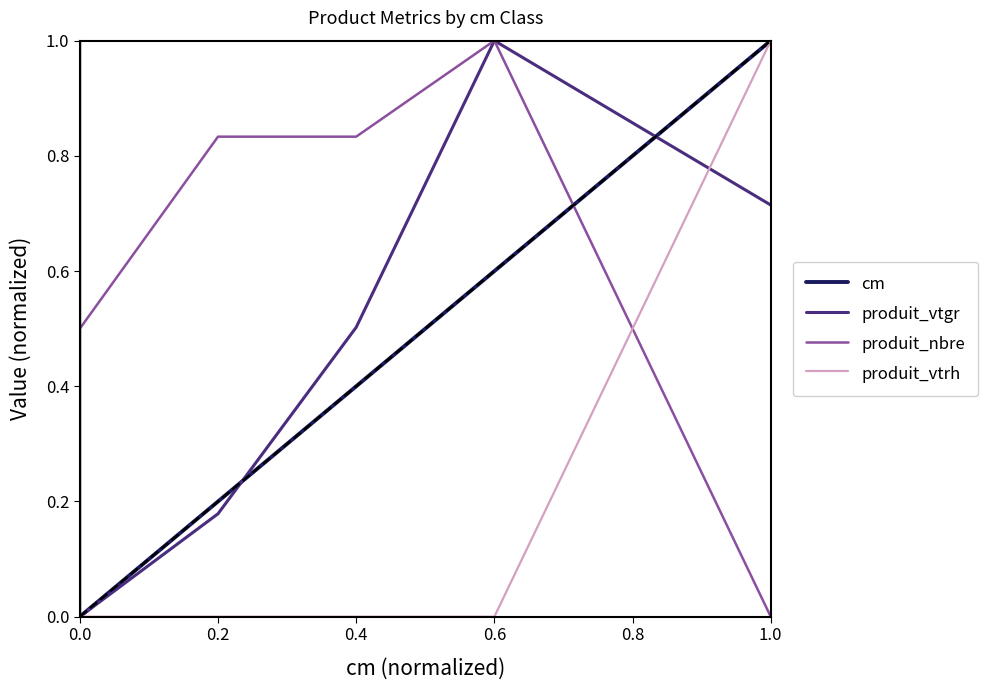

Which series has the largest total across all categories?

produit_nbre